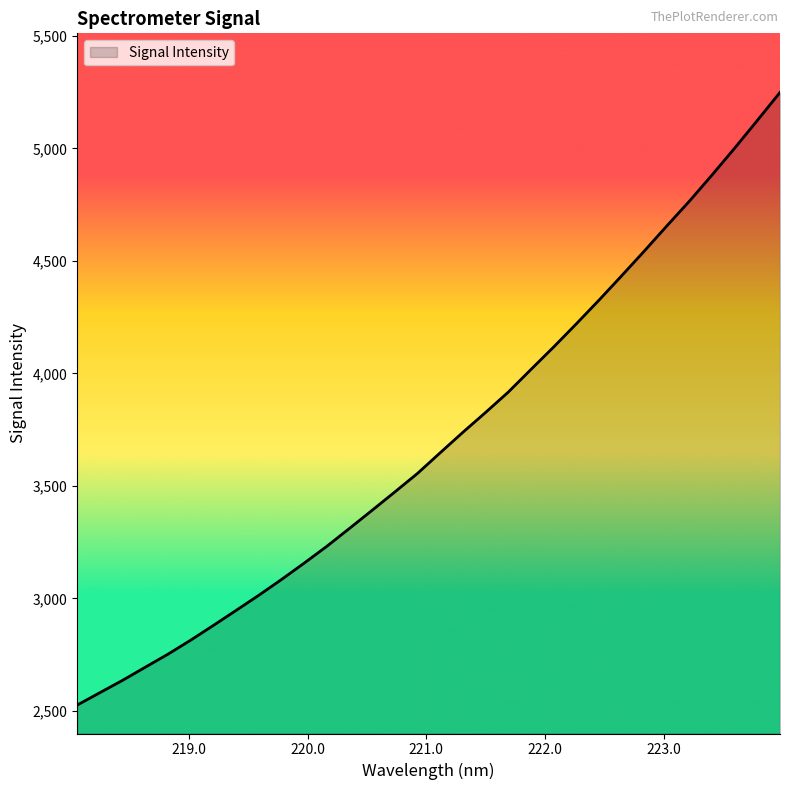

What is the difference between the maximum and minimum values?

2722.6